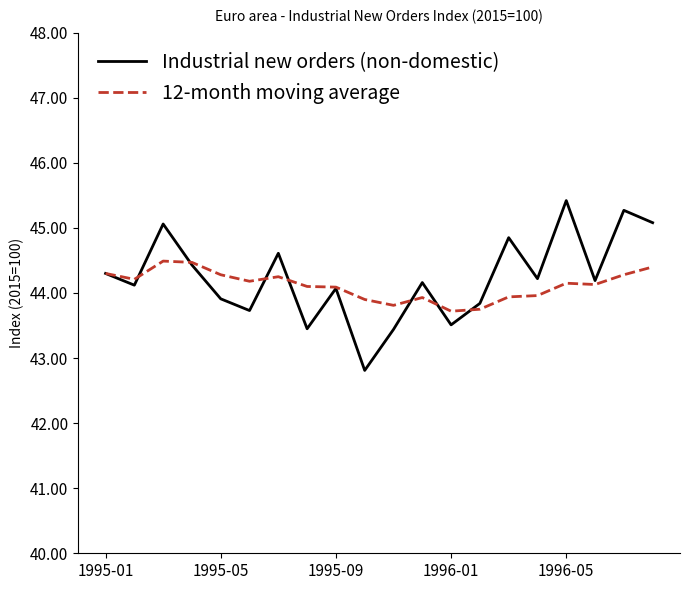

What is the maximum value for 12-month moving average?

44.5